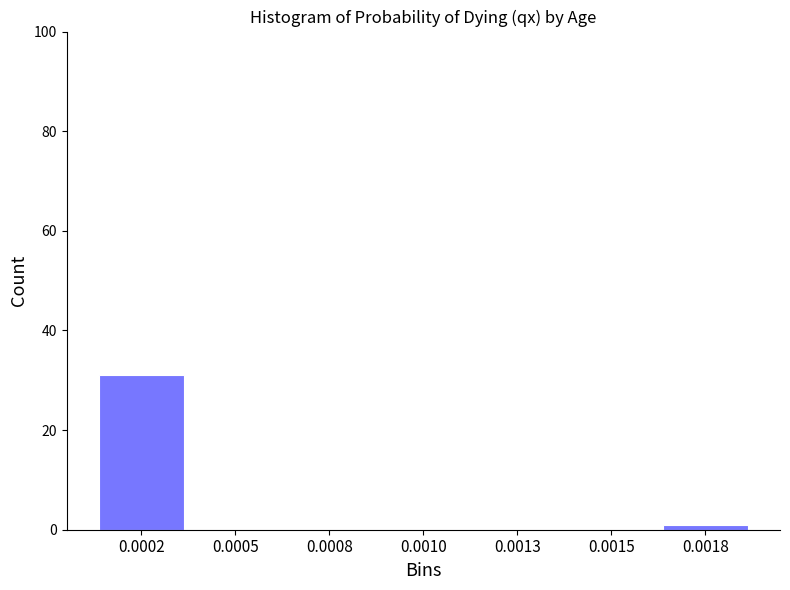

What is the maximum value shown in the chart?

31